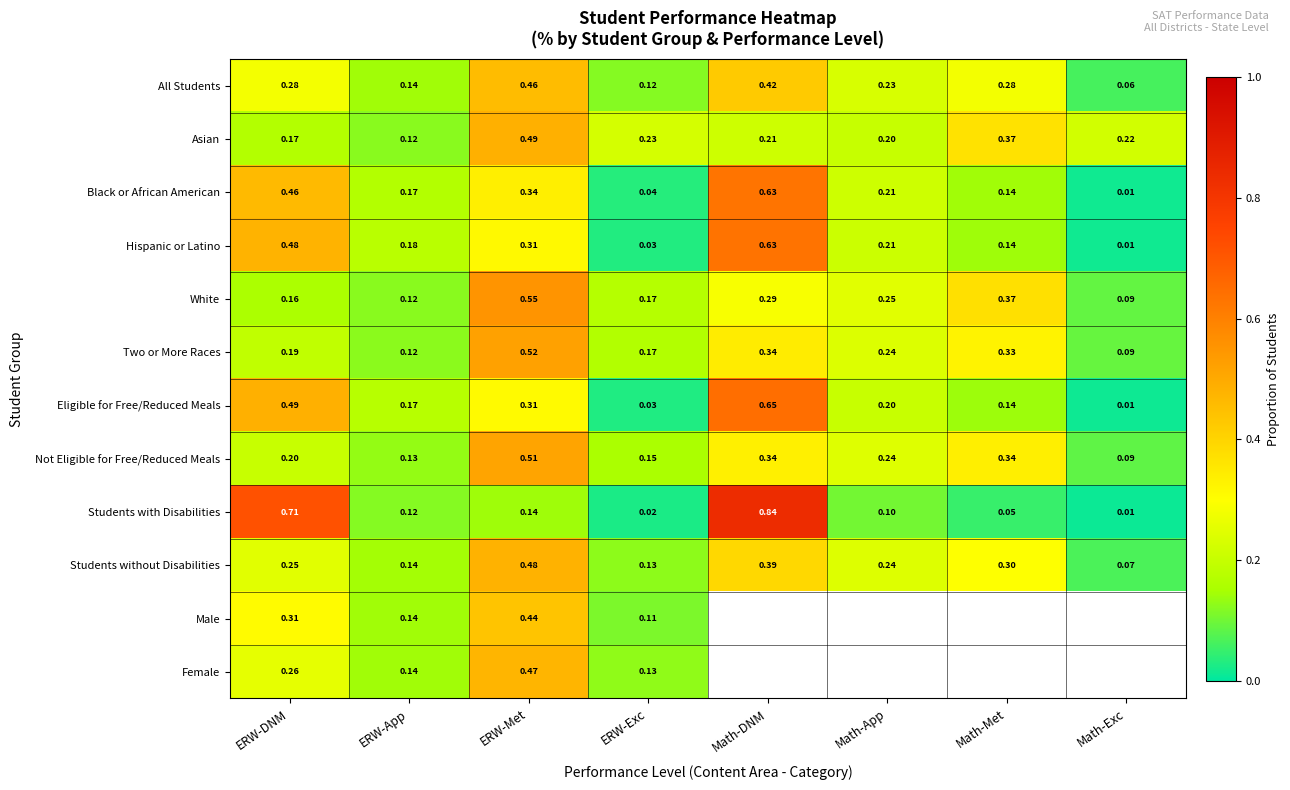

What is the spread (max minus min) of values at Math-DNM?

0.6